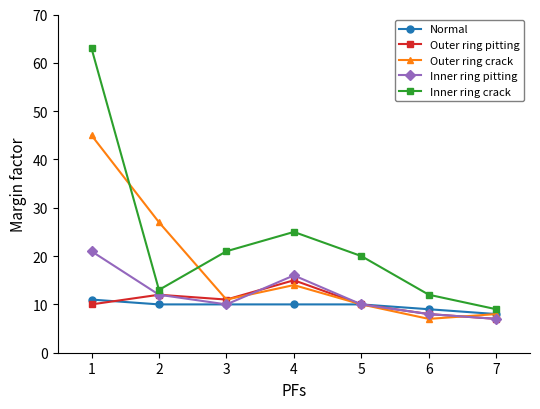

The Outer ring pitting series shows 18 at 5. True or false?

False